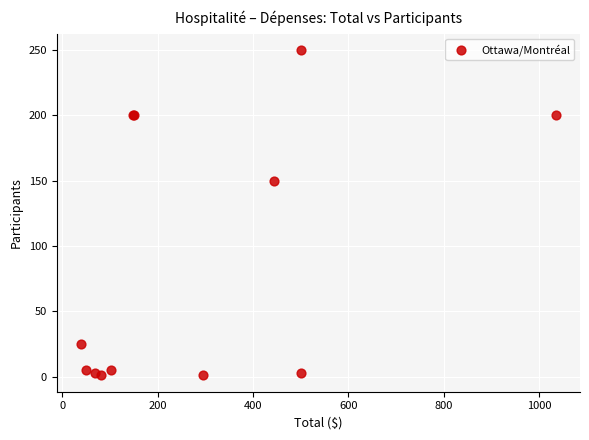

What Y value in the scatter plot is closest to 125?

150